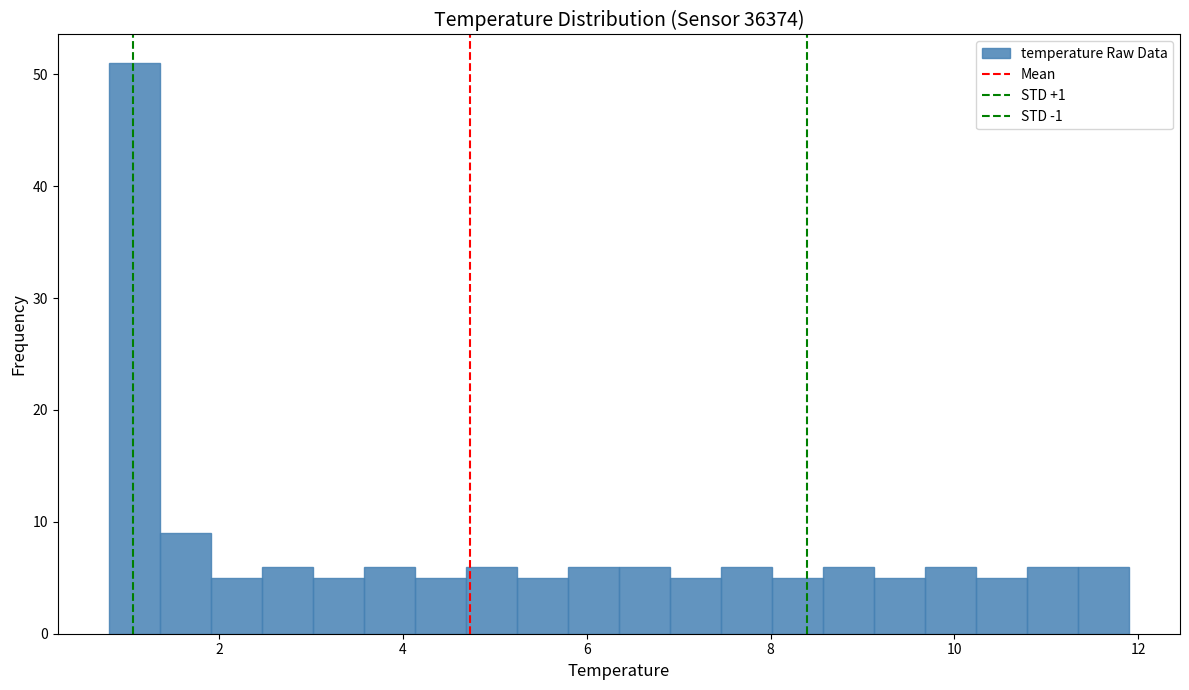

Read against the x-axis, roughly where is the centre of the tallest bar?

1.0